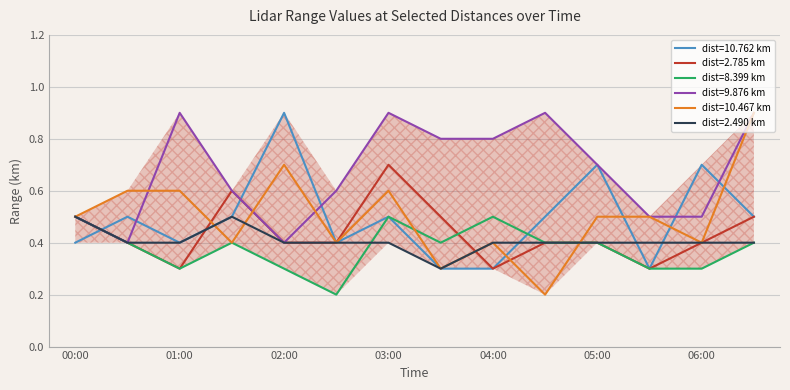

Which series has the widest spread of values?

dist=10.467 km